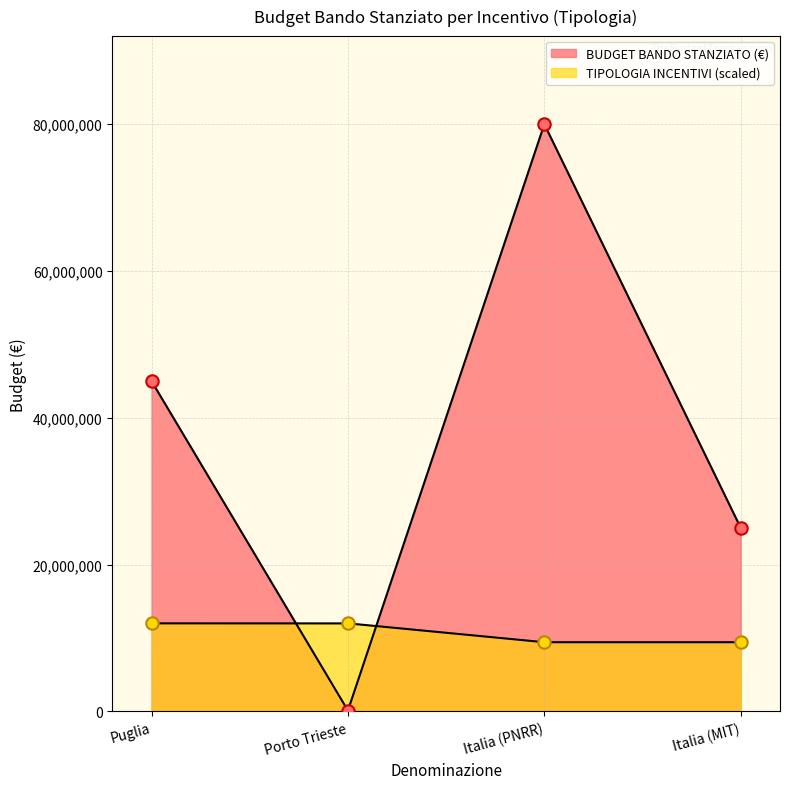

What is the change in value from Porto Trieste to Italia (PNRR)?

+79881148